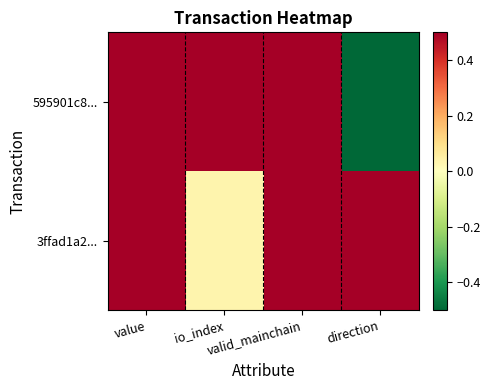

Reading right to left, what are all the values shown in this chart?

595901c8...: direction=-0.5	valid_mainchain=0.5	io_index=0.5	value=0.5
3ffad1a2...: direction=0.5	valid_mainchain=0.5	io_index=0.0	value=0.5